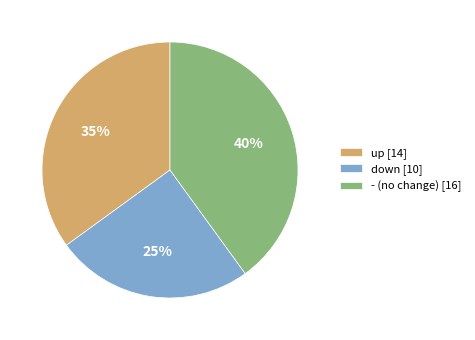

What is the smallest slice in the pie chart?

down